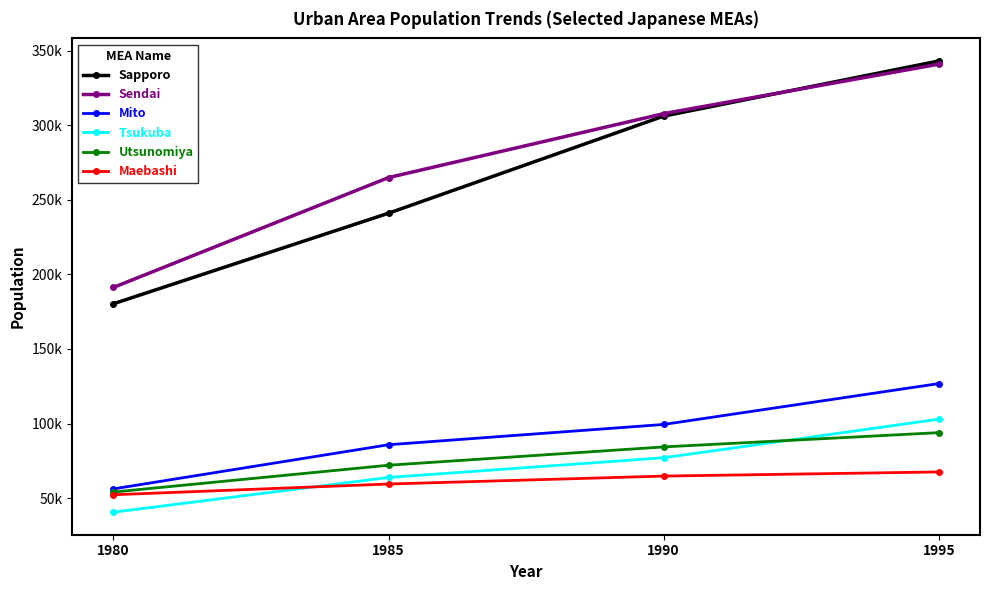

What are all the series names shown in the legend?

Sapporo, Sendai, Mito, Tsukuba, Utsunomiya, Maebashi